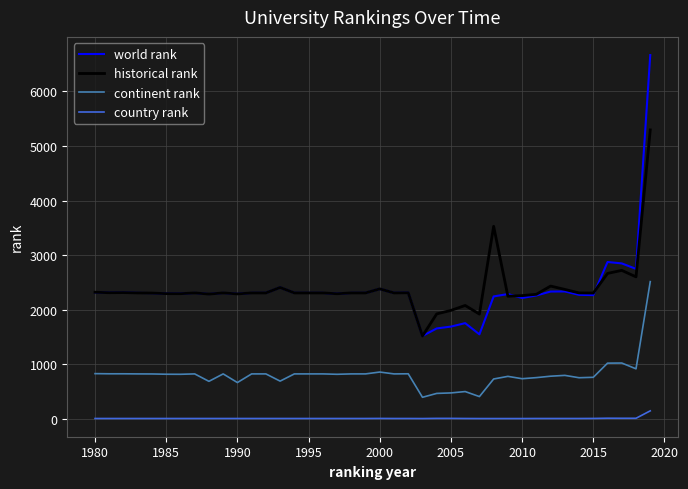

Rank the series by their maximum value, from lowest to highest.

country rank, continent rank, historical rank, world rank